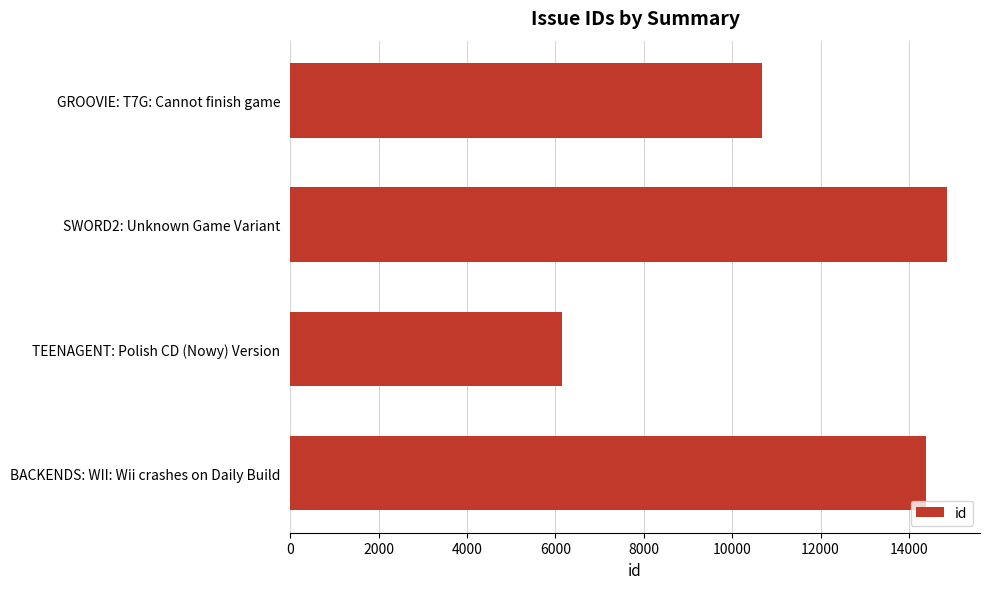

Which category has the highest value across all series?

SWORD2: Unknown Game Variant